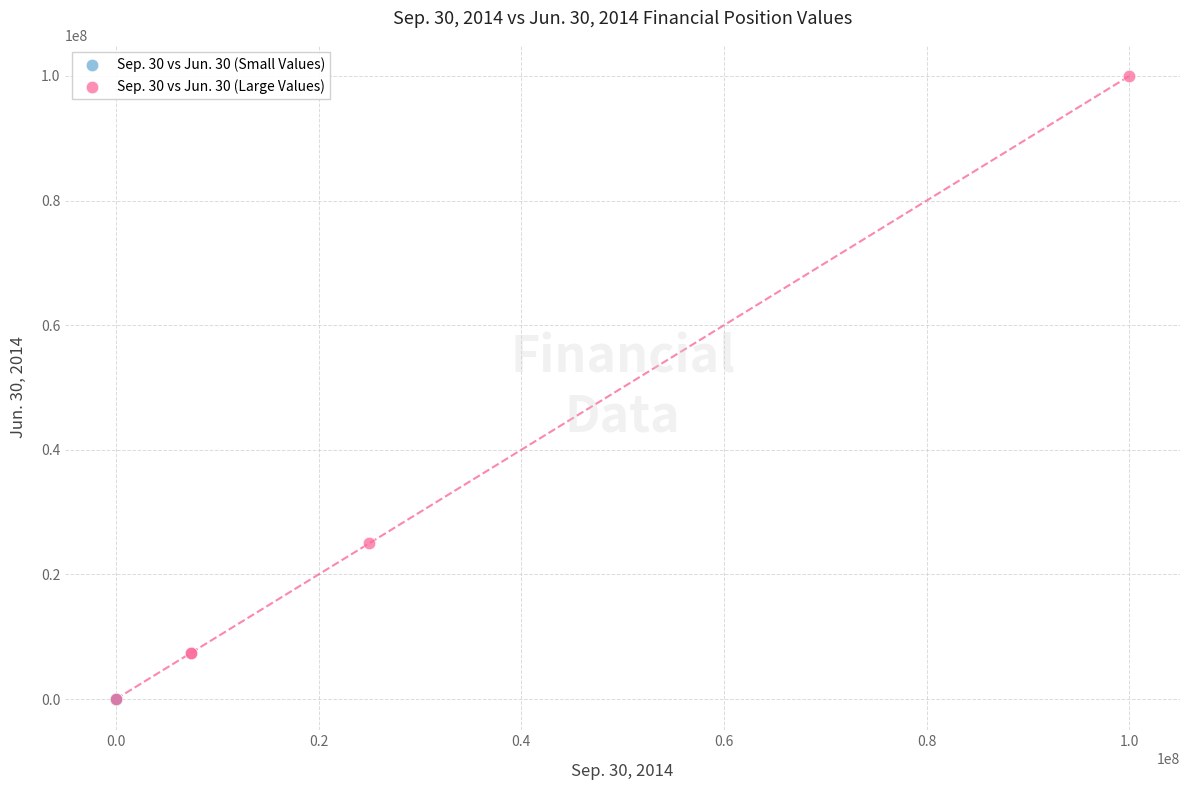

Which series has the widest spread of Y values?

Sep. 30 vs Jun. 30 (Large Values)